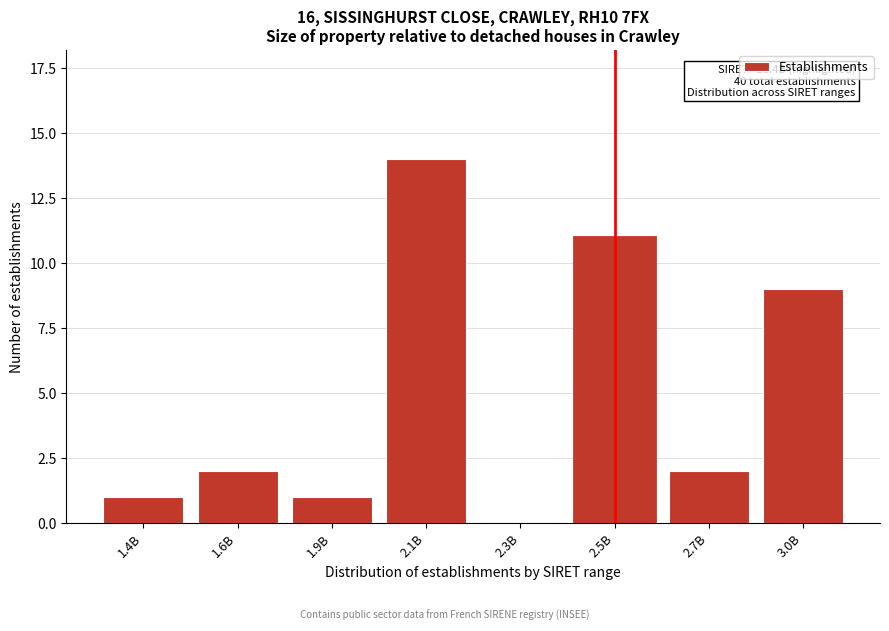

Reading left to right, what are all the values shown in this chart?

1.4B=1	1.6B=2	1.9B=1	2.1B=14	2.3B=0	2.5B=11	2.7B=2	3.0B=9